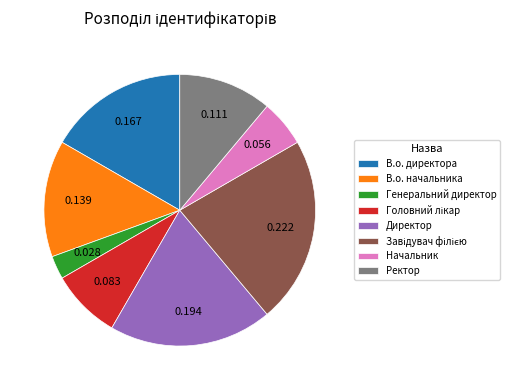

Count the number of slices in the pie.

8